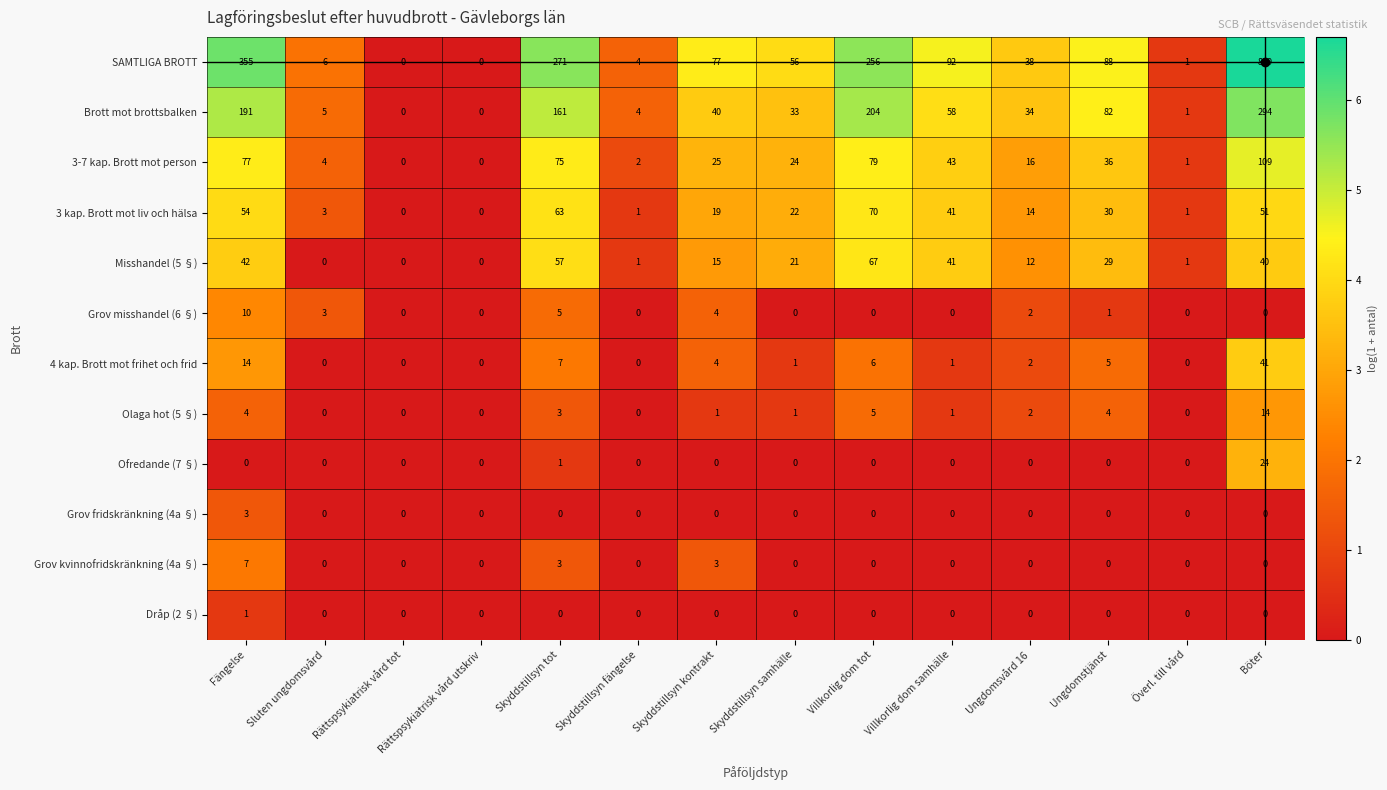

Is it true that Grov fridskränkning (4a §) equals 3 at Fängelse?

True